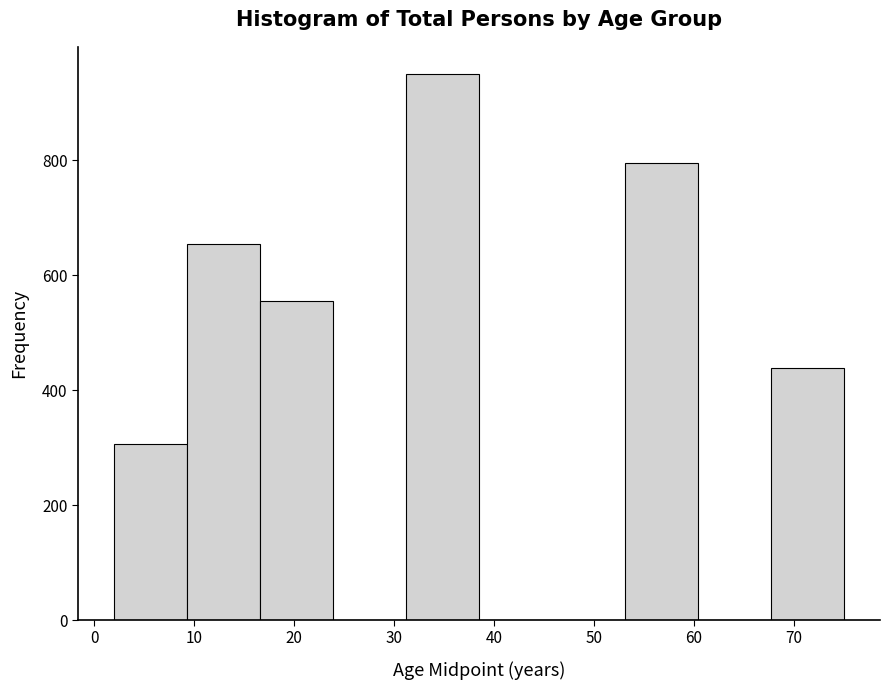

How tall is the bar that spans 67.7 to 75.0 on the x-axis? Neither the bar edges nor the heights are printed on the chart, so give them approximately, as read against the axes.

440